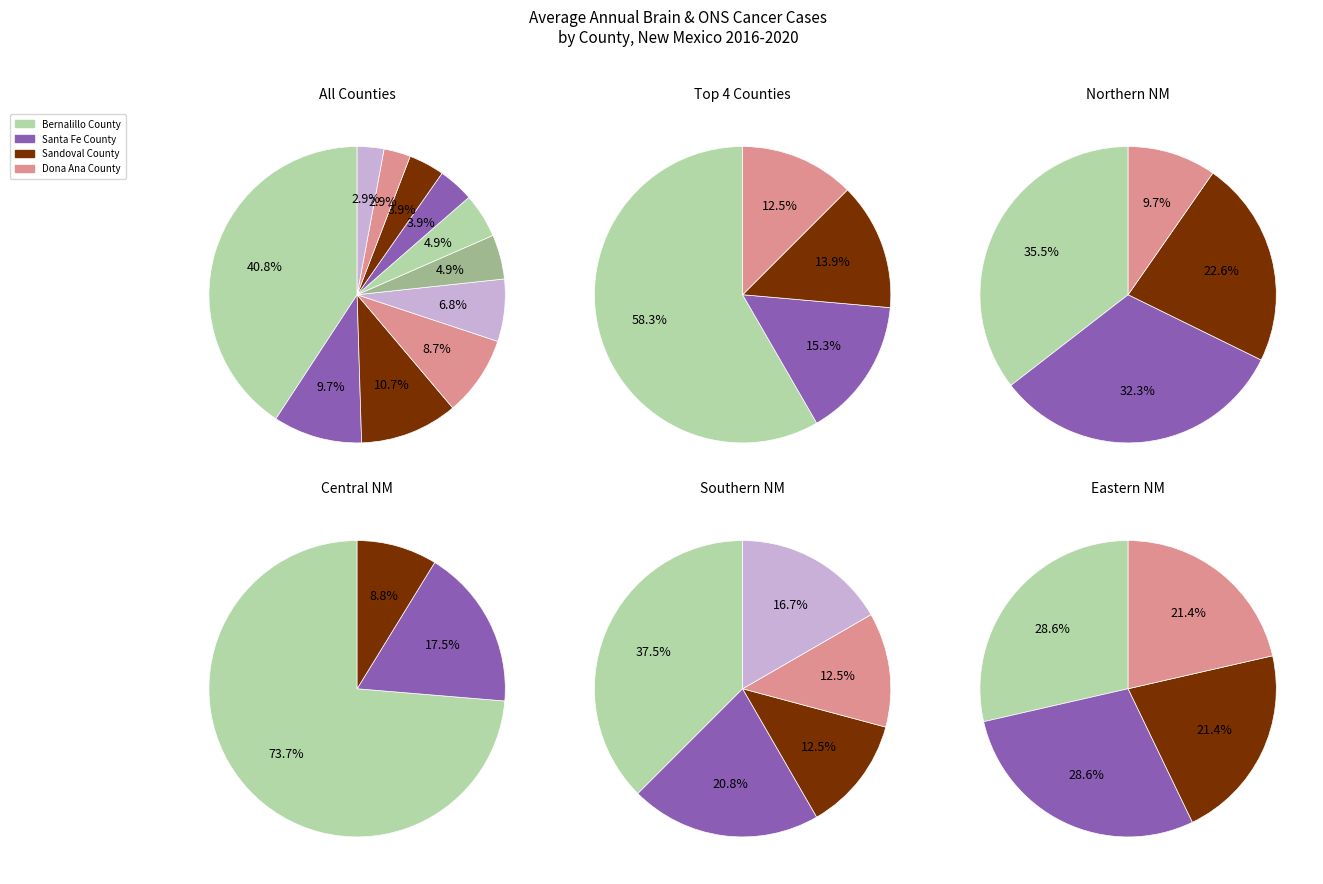

The Bernalillo County slice represents 41% of the pie. True or false?

True